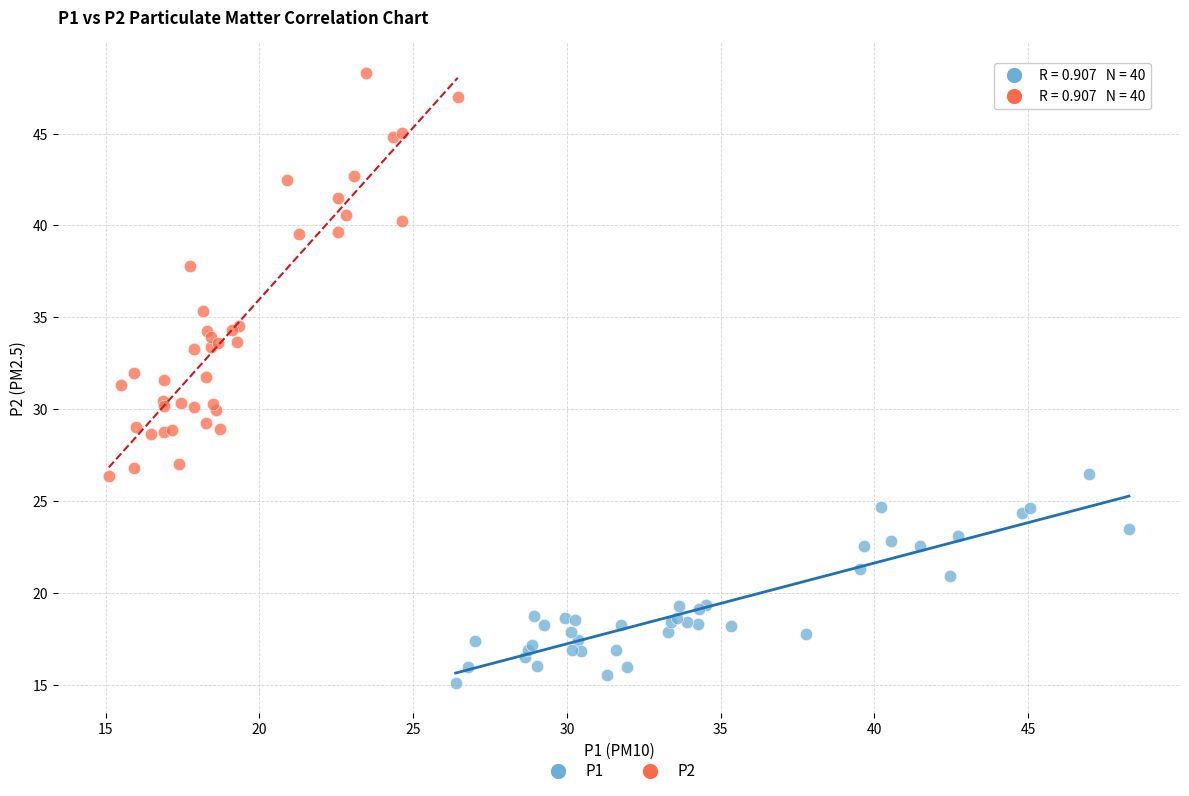

Which series has the largest Y range (max minus min)?

P2